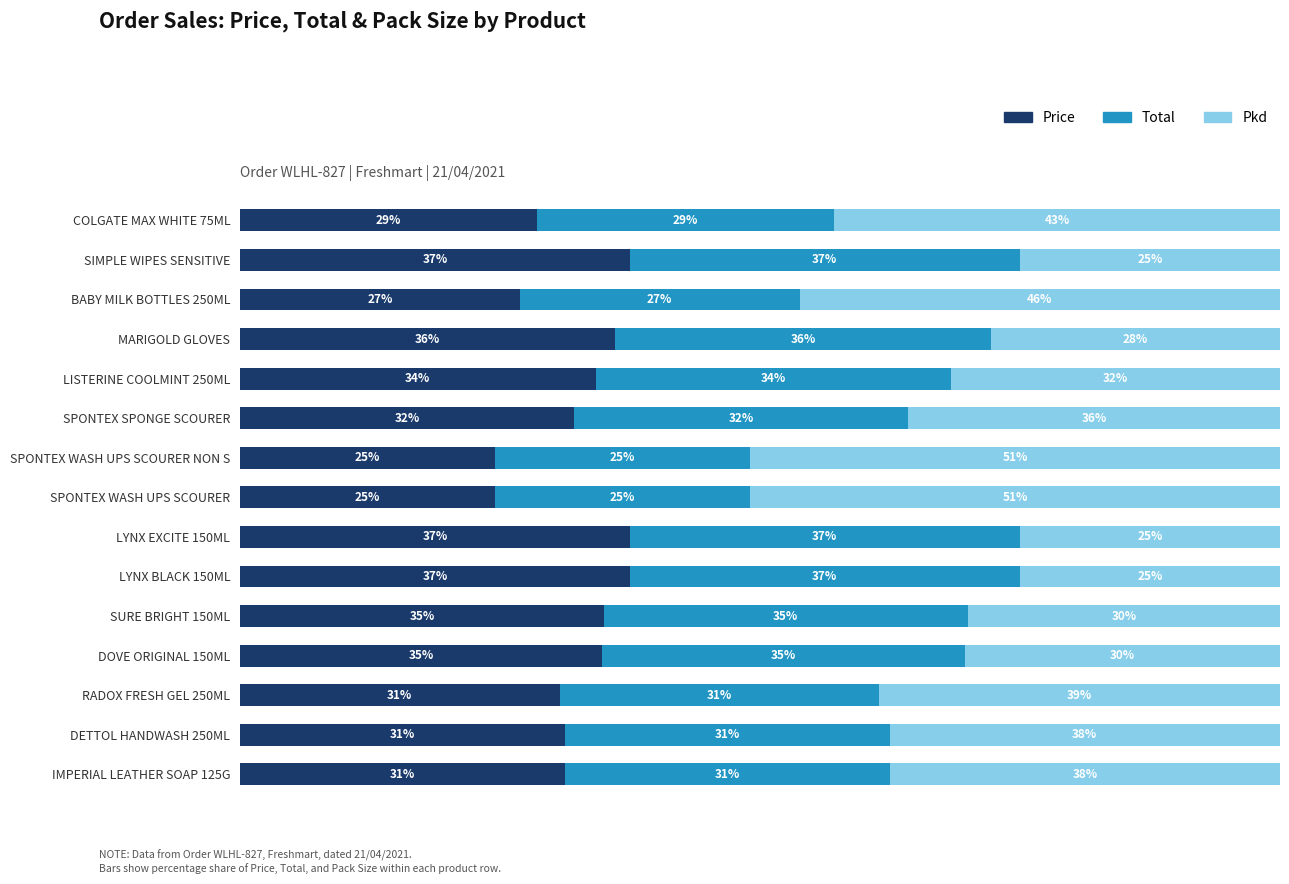

What are all the series names shown in the legend?

Price, Total, Pkd